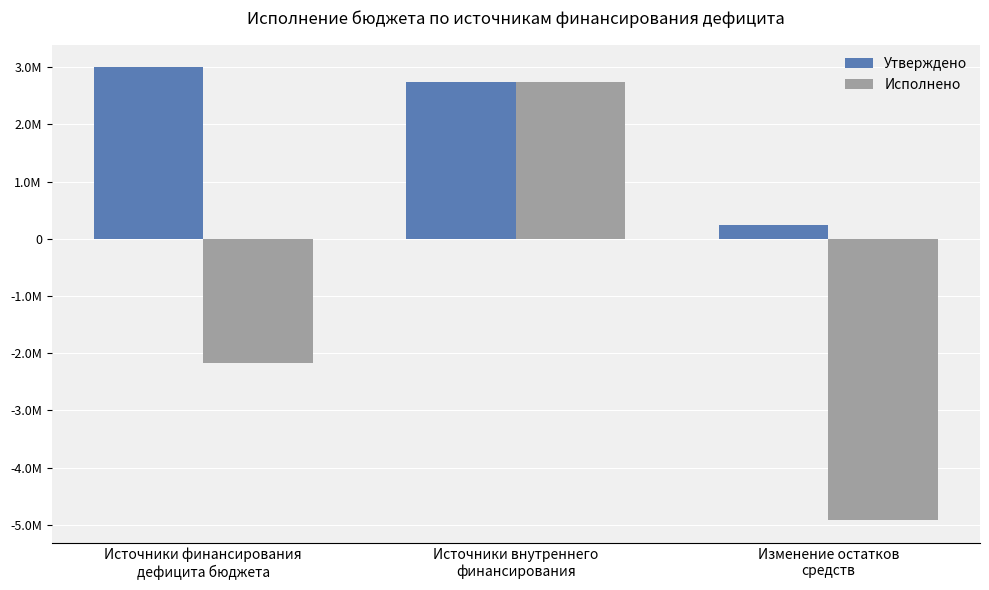

Are the bars horizontal?

No